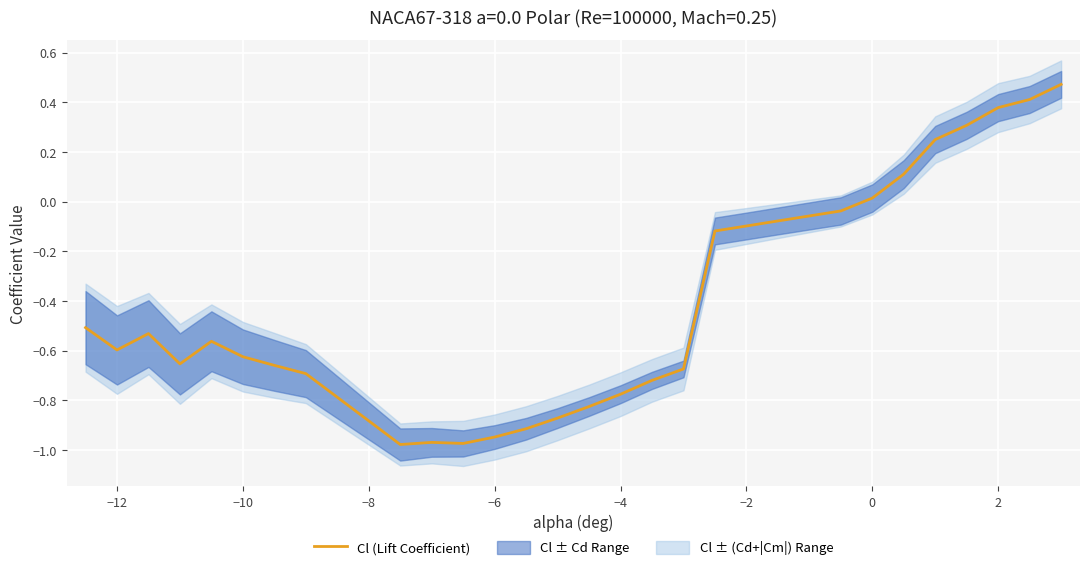

What is the smallest value displayed?

-1.0